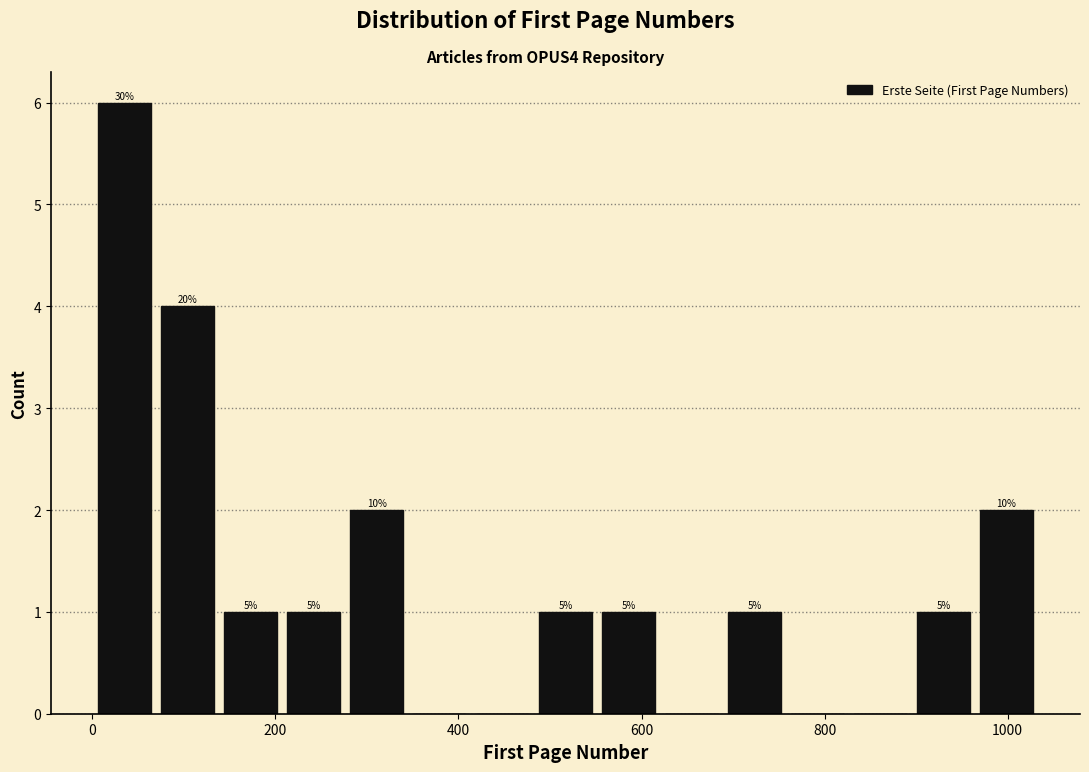

Read against the x-axis, roughly where is the centre of the tallest bar?

40